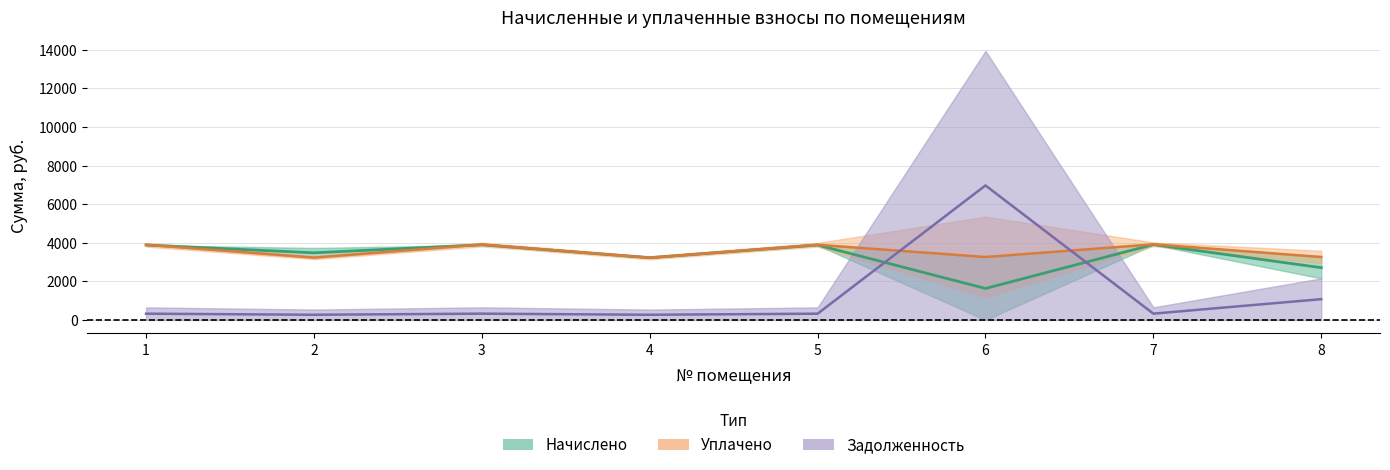

What is the average value of the начислено series?

3575.9